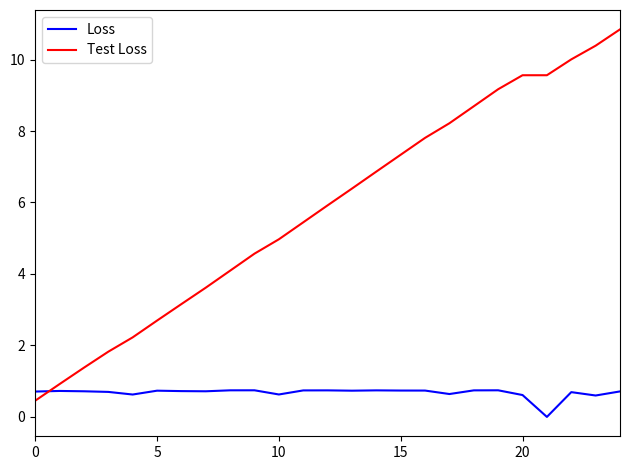

What is the highest value of the Test Loss series?

10.8